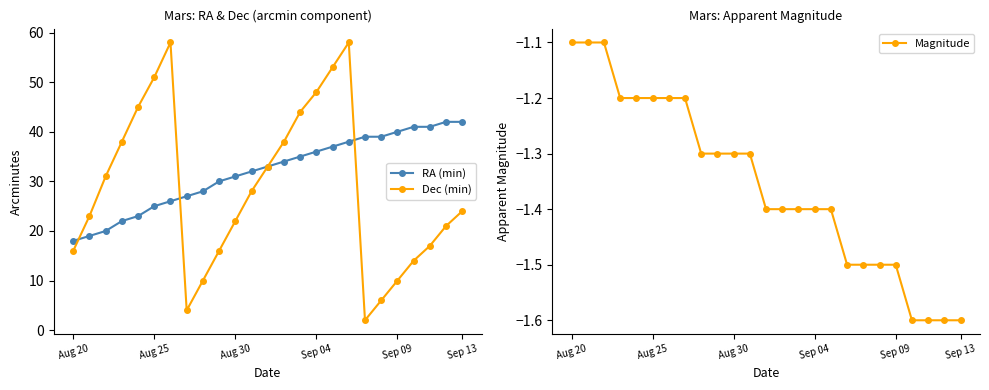

Is it true that RA (min) equals 39.0 at 19?

True